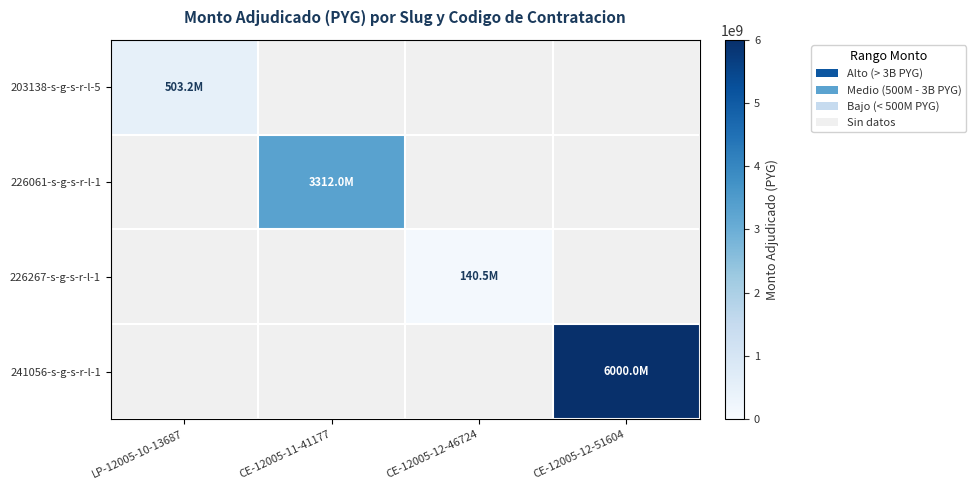

Count the number of data series in this chart.

4